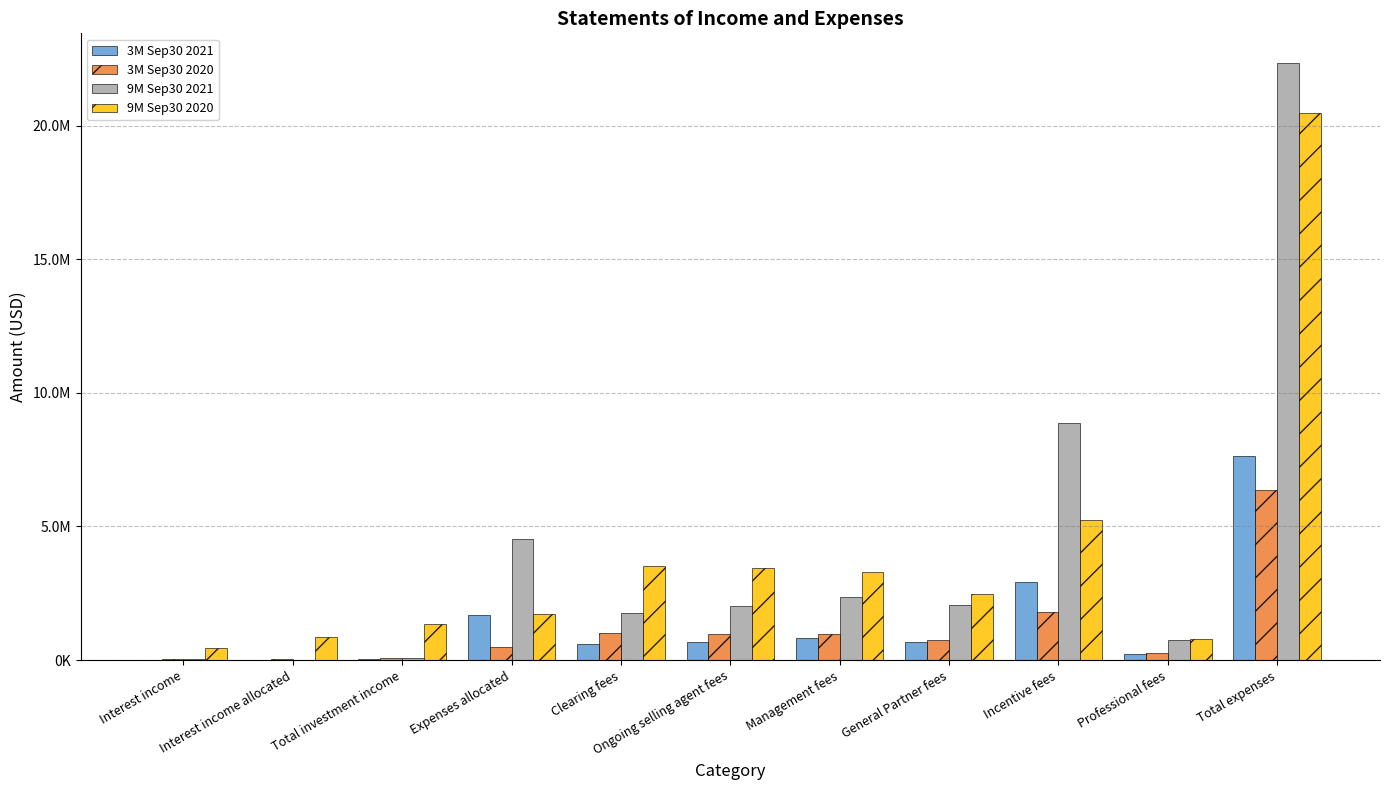

Is the value of 9M Sep30 2021 at Clearing fees greater than the value of 9M Sep30 2020 at Management fees?

No